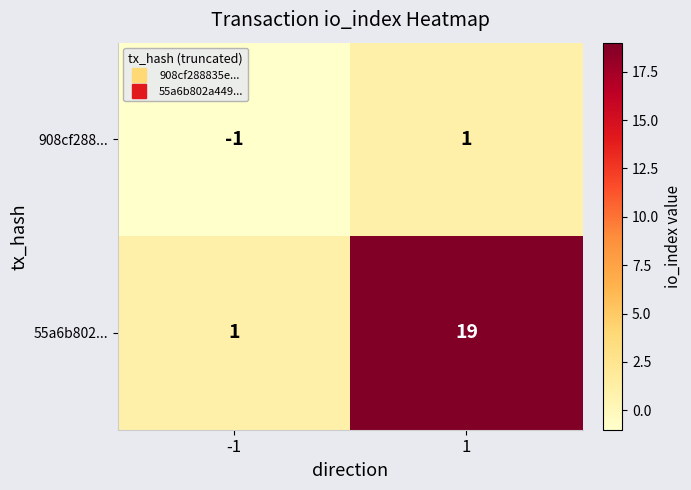

What is the greatest value displayed?

19